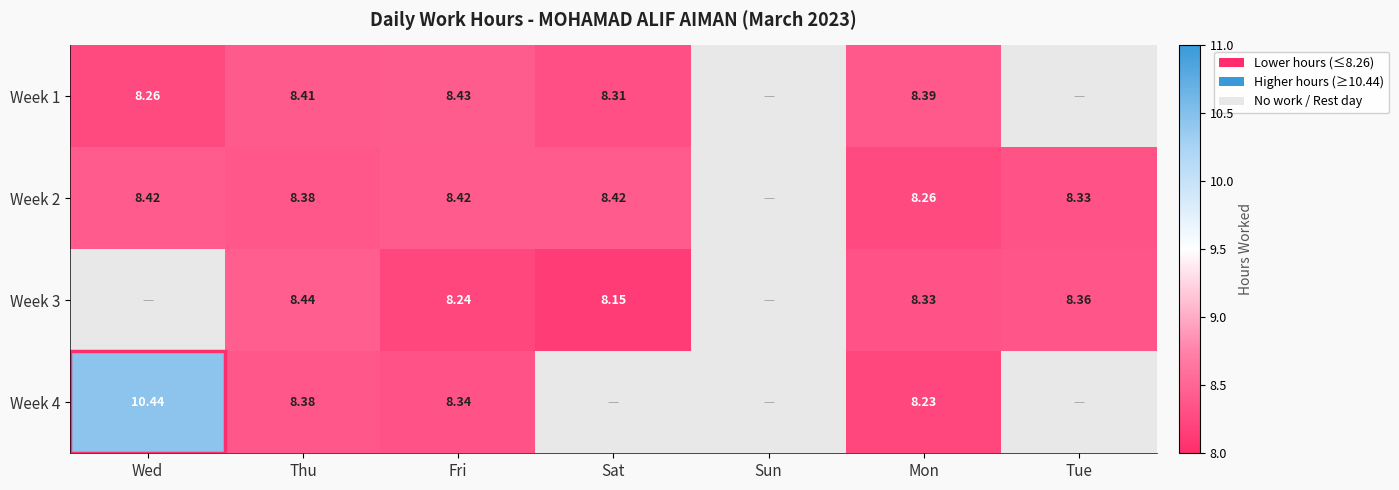

Is the value of Week 3 at Tue greater than the value of Week 4 at Mon?

Yes